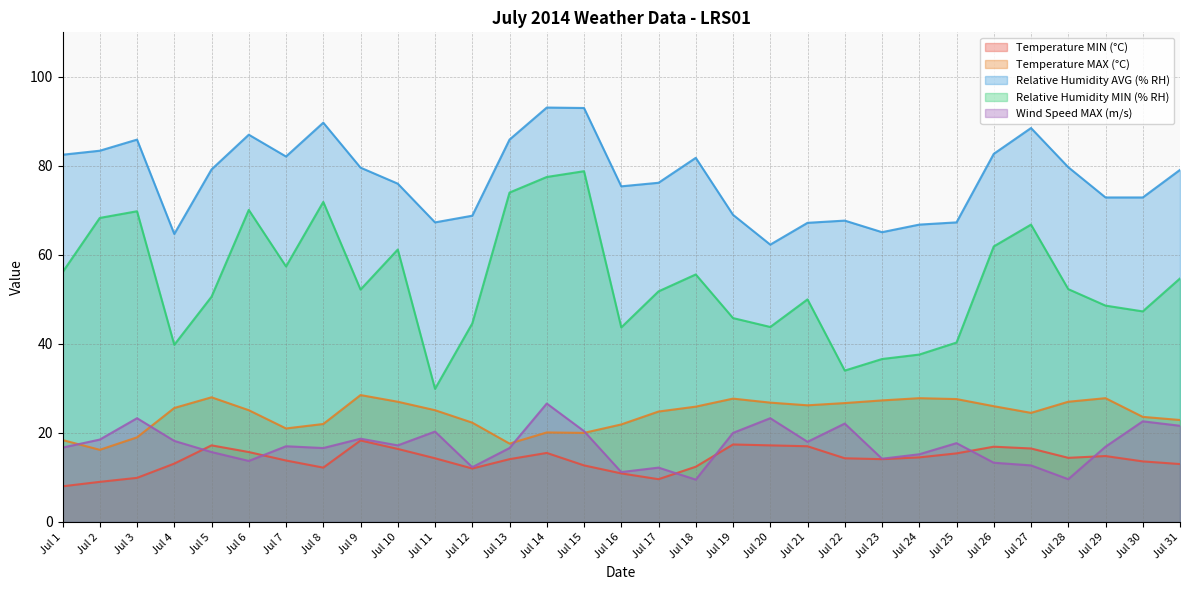

Reading right to left, list all the values displayed in this chart.

Temperature MIN (°C): Jul 31=13.0	Jul 30=13.6	Jul 29=14.8	Jul 28=14.4	Jul 27=16.5	Jul 26=16.9	Jul 25=15.4	Jul 24=14.5	Jul 23=14.1	Jul 22=14.3	Jul 21=17.0	Jul 20=17.2	Jul 19=17.4	Jul 18=12.4	Jul 17=9.6	Jul 16=10.9	Jul 15=12.7	Jul 14=15.5	Jul 13=14.1	Jul 12=12.0	Jul 11=14.3	Jul 10=16.4	Jul 9=18.3	Jul 8=12.2	Jul 7=13.8	Jul 6=15.7	Jul 5=17.2	Jul 4=13.1	Jul 3=9.9	Jul 2=9.0	Jul 1=8.0
Temperature MAX (°C): Jul 31=22.9	Jul 30=23.6	Jul 29=27.8	Jul 28=27.0	Jul 27=24.5	Jul 26=26.0	Jul 25=27.6	Jul 24=27.8	Jul 23=27.3	Jul 22=26.7	Jul 21=26.2	Jul 20=26.8	Jul 19=27.7	Jul 18=25.9	Jul 17=24.8	Jul 16=21.9	Jul 15=20.0	Jul 14=20.1	Jul 13=17.6	Jul 12=22.3	Jul 11=25.1	Jul 10=27.0	Jul 9=28.5	Jul 8=22.0	Jul 7=21.0	Jul 6=25.1	Jul 5=28.0	Jul 4=25.6	Jul 3=19.0	Jul 2=16.2	Jul 1=18.4
Relative Humidity AVG (% RH): Jul 31=79.1	Jul 30=72.9	Jul 29=72.9	Jul 28=79.7	Jul 27=88.5	Jul 26=82.7	Jul 25=67.3	Jul 24=66.8	Jul 23=65.1	Jul 22=67.7	Jul 21=67.2	Jul 20=62.3	Jul 19=69.0	Jul 18=81.8	Jul 17=76.2	Jul 16=75.4	Jul 15=93.0	Jul 14=93.1	Jul 13=85.9	Jul 12=68.8	Jul 11=67.3	Jul 10=76.0	Jul 9=79.6	Jul 8=89.7	Jul 7=82.1	Jul 6=87.0	Jul 5=79.2	Jul 4=64.7	Jul 3=85.9	Jul 2=83.4	Jul 1=82.5
Relative Humidity MIN (% RH): Jul 31=54.7	Jul 30=47.3	Jul 29=48.6	Jul 28=52.3	Jul 27=66.8	Jul 26=61.9	Jul 25=40.3	Jul 24=37.6	Jul 23=36.6	Jul 22=34.0	Jul 21=50.0	Jul 20=43.8	Jul 19=45.8	Jul 18=55.6	Jul 17=51.8	Jul 16=43.7	Jul 15=78.8	Jul 14=77.5	Jul 13=74.0	Jul 12=44.6	Jul 11=29.9	Jul 10=61.2	Jul 9=52.2	Jul 8=71.9	Jul 7=57.4	Jul 6=70.1	Jul 5=50.6	Jul 4=39.8	Jul 3=69.8	Jul 2=68.3	Jul 1=56.1
Wind Speed MAX (m/s): Jul 31=21.6	Jul 30=22.6	Jul 29=16.9	Jul 28=9.6	Jul 27=12.7	Jul 26=13.3	Jul 25=17.7	Jul 24=15.2	Jul 23=14.2	Jul 22=22.1	Jul 21=18.0	Jul 20=23.3	Jul 19=20.0	Jul 18=9.5	Jul 17=12.2	Jul 16=11.2	Jul 15=20.4	Jul 14=26.6	Jul 13=16.6	Jul 12=12.3	Jul 11=20.3	Jul 10=17.2	Jul 9=18.7	Jul 8=16.6	Jul 7=17.0	Jul 6=13.7	Jul 5=15.7	Jul 4=18.2	Jul 3=23.3	Jul 2=18.5	Jul 1=16.7